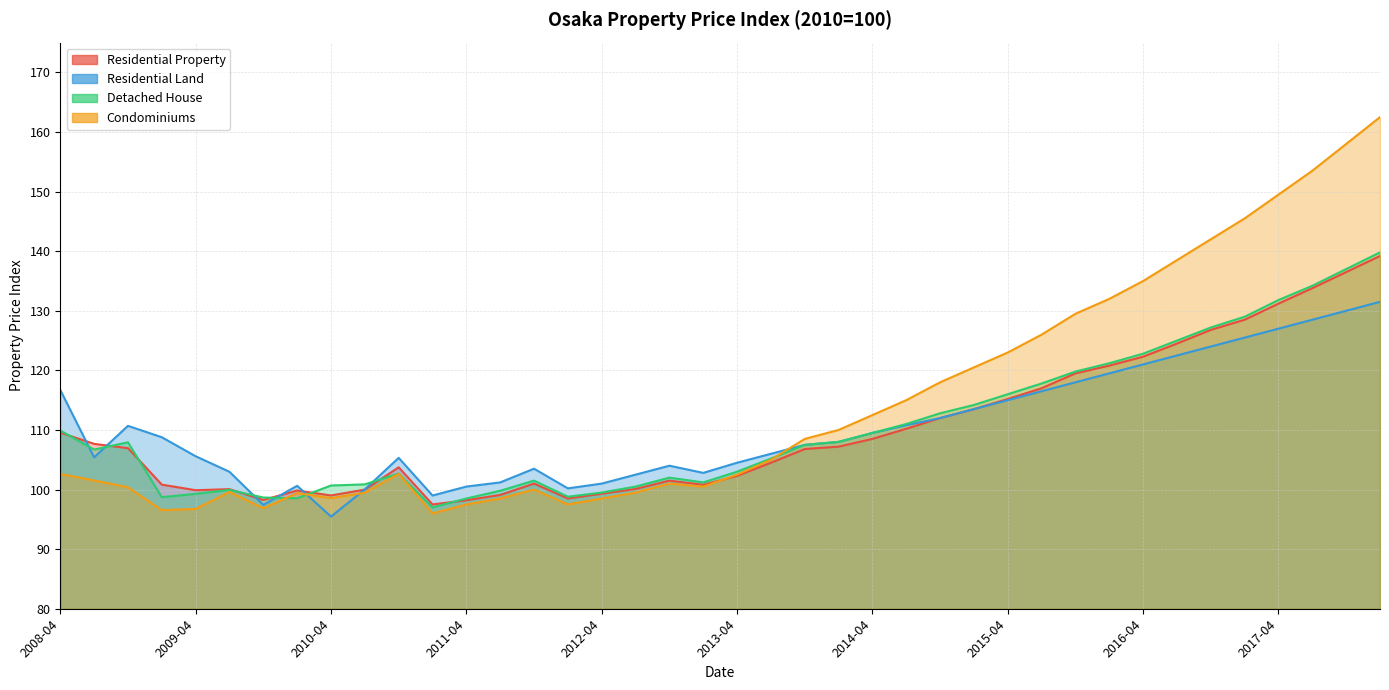

Reading left to right, list all the values displayed in this chart.

Residential Property: 2008-04=109.5	2008-07=107.7	2008-10=107.0	2009-01=100.8	2009-04=99.9	2009-07=100.1	2009-10=98.2	2010-01=99.8	2010-04=99.0	2010-07=100.0	2010-10=103.7	2011-01=97.5	2011-04=98.2	2011-07=99.1	2011-10=101.0	2012-01=98.5	2012-04=99.3	2012-07=100.1	2012-10=101.5	2013-01=100.8	2013-04=102.3	2013-07=104.5	2013-10=106.8	2014-01=107.2	2014-04=108.5	2014-07=110.2	2014-10=112.0	2015-01=113.5	2015-04=115.2	2015-07=117.0	2015-10=119.5	2016-01=120.8	2016-04=122.3	2016-07=124.5	2016-10=126.8	2017-01=128.5	2017-04=131.2	2017-07=133.8	2017-10=136.5	2018-01=139.2
Residential Land: 2008-04=116.7	2008-07=105.4	2008-10=110.7	2009-01=108.8	2009-04=105.6	2009-07=103.0	2009-10=97.4	2010-01=100.6	2010-04=95.5	2010-07=100.0	2010-10=105.3	2011-01=99.0	2011-04=100.5	2011-07=101.2	2011-10=103.5	2012-01=100.2	2012-04=101.0	2012-07=102.5	2012-10=104.0	2013-01=102.8	2013-04=104.5	2013-07=106.0	2013-10=107.5	2014-01=108.0	2014-04=109.5	2014-07=110.8	2014-10=112.0	2015-01=113.5	2015-04=115.0	2015-07=116.5	2015-10=118.0	2016-01=119.5	2016-04=121.0	2016-07=122.5	2016-10=124.0	2017-01=125.5	2017-04=127.0	2017-07=128.5	2017-10=130.0	2018-01=131.5
Detached House: 2008-04=109.9	2008-07=106.7	2008-10=107.9	2009-01=98.7	2009-04=99.3	2009-07=100.0	2009-10=98.7	2010-01=98.5	2010-04=100.7	2010-07=100.9	2010-10=102.7	2011-01=97.0	2011-04=98.5	2011-07=99.8	2011-10=101.5	2012-01=98.8	2012-04=99.5	2012-07=100.5	2012-10=102.0	2013-01=101.2	2013-04=103.0	2013-07=105.2	2013-10=107.5	2014-01=108.0	2014-04=109.5	2014-07=111.0	2014-10=112.8	2015-01=114.2	2015-04=116.0	2015-07=117.8	2015-10=119.8	2016-01=121.2	2016-04=122.8	2016-07=125.0	2016-10=127.2	2017-01=129.0	2017-04=131.8	2017-07=134.2	2017-10=137.0	2018-01=139.8
Condominiums: 2008-04=102.6	2008-07=101.5	2008-10=100.4	2009-01=96.5	2009-04=96.7	2009-07=99.6	2009-10=96.9	2010-01=99.4	2010-04=98.6	2010-07=99.5	2010-10=102.7	2011-01=96.0	2011-04=97.5	2011-07=98.5	2011-10=100.0	2012-01=97.5	2012-04=98.5	2012-07=99.5	2012-10=101.0	2013-01=100.5	2013-04=102.5	2013-07=105.0	2013-10=108.5	2014-01=110.0	2014-04=112.5	2014-07=115.0	2014-10=118.0	2015-01=120.5	2015-04=123.0	2015-07=126.0	2015-10=129.5	2016-01=132.0	2016-04=135.0	2016-07=138.5	2016-10=142.0	2017-01=145.5	2017-04=149.5	2017-07=153.5	2017-10=158.0	2018-01=162.5